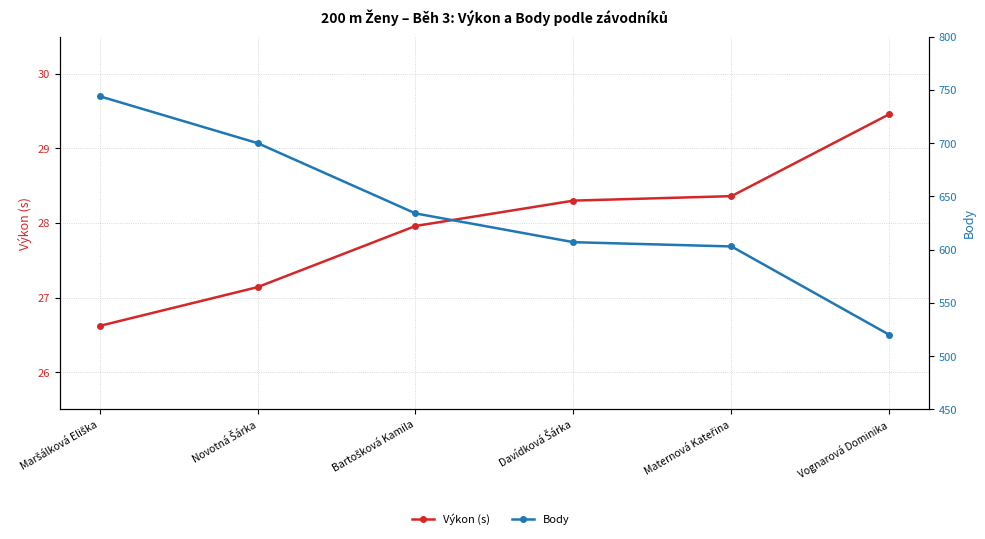

Is it true that Body equals 700.0 at Novotná Šárka?

True